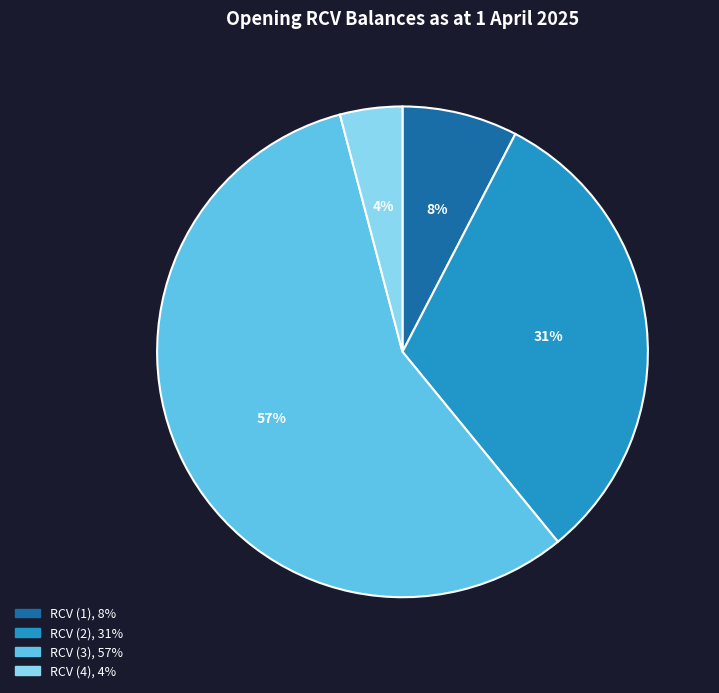

Is it true that RCV (3), 57% is 57% of the pie?

True